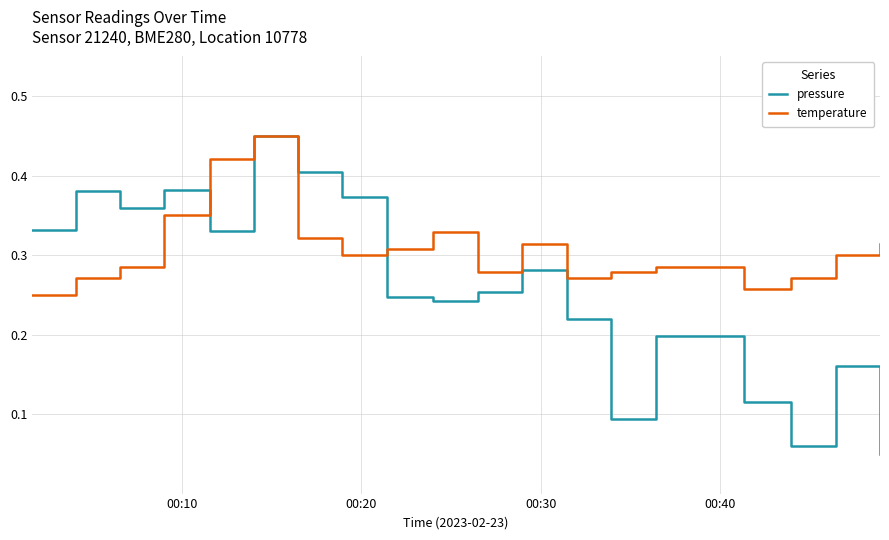

Which series has the largest range (max minus min)?

pressure